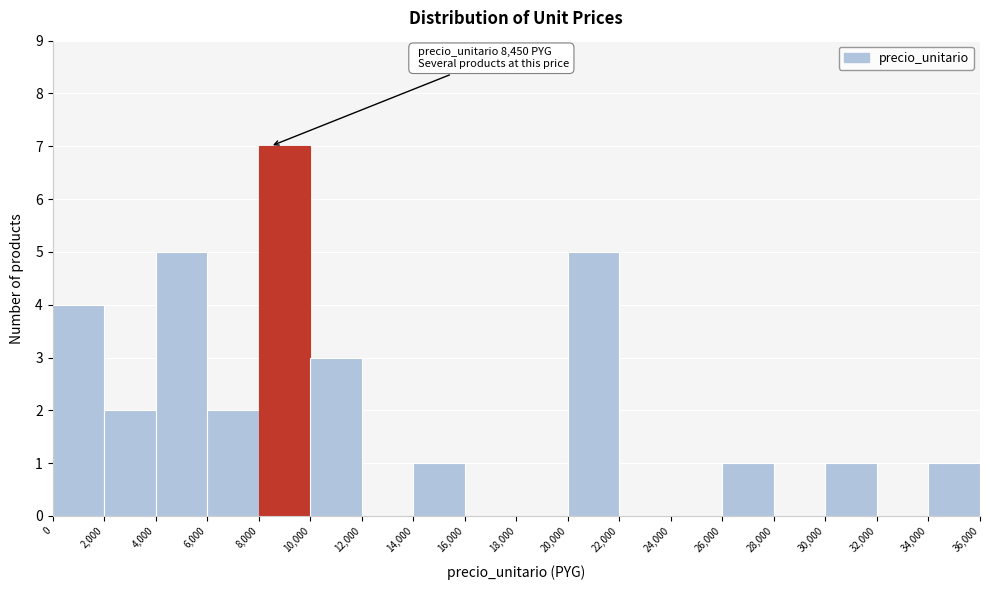

Over which range of the x-axis is the bar tallest?

8,000 to 10,000